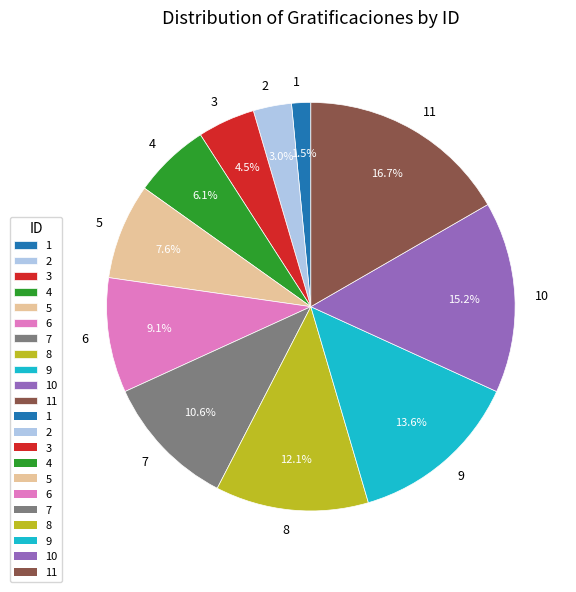

Is there a majority slice in this chart?

No